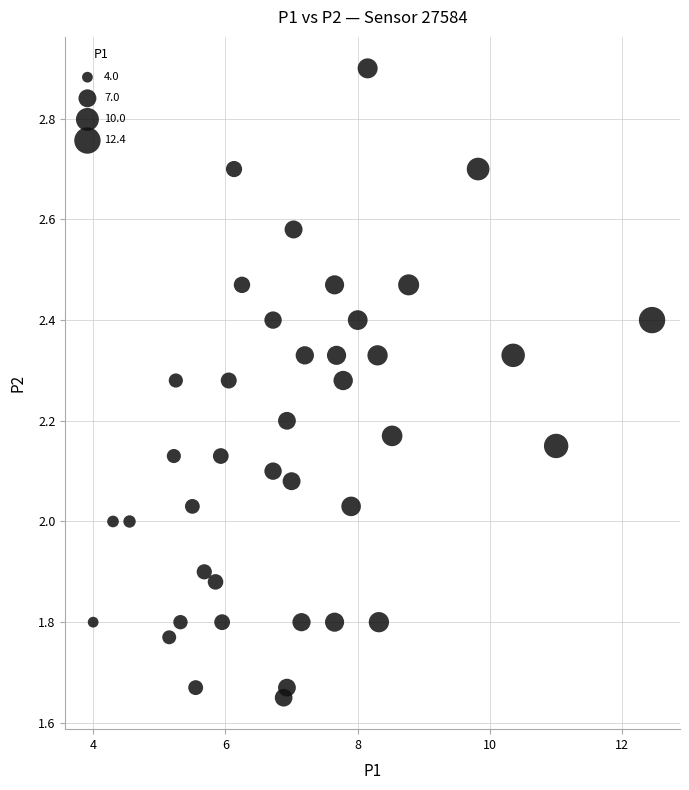

What is the range of X values (max minus min)?

8.4